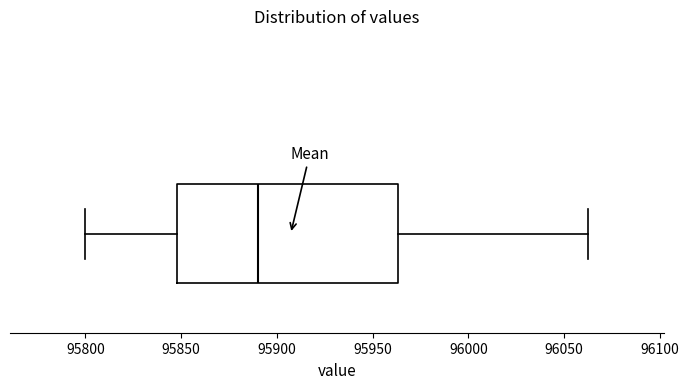

Where does the right whisker of the box end on the x-axis? The values are not printed on the chart, so give them approximately, as read against the axis.

96065